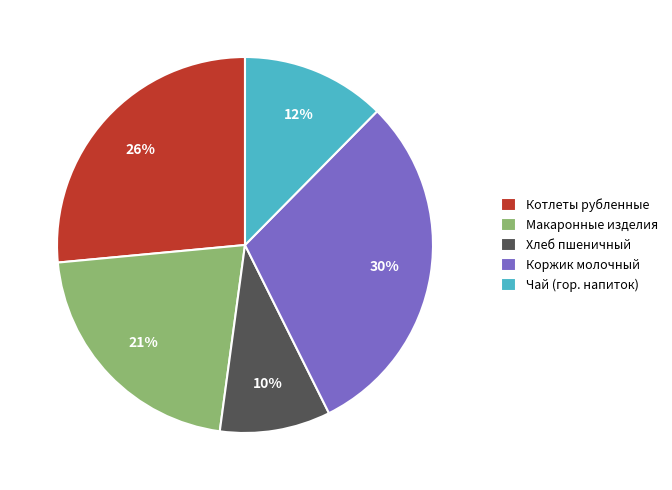

To the nearest percent, what is the average slice percentage?

20%